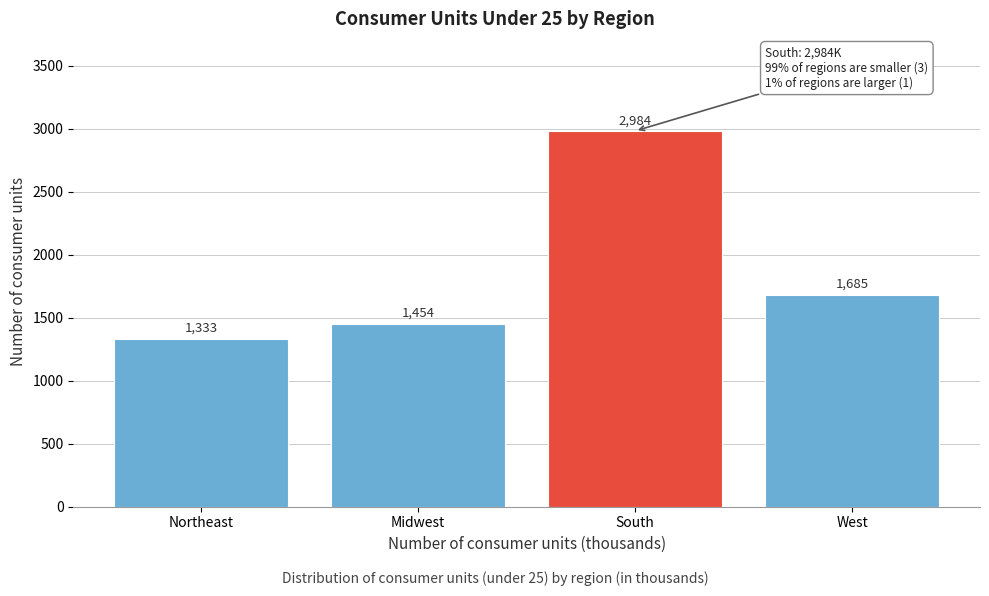

Reading left to right, transcribe all the data shown in this chart.

Northeast=1333	Midwest=1454	South=2984	West=1685